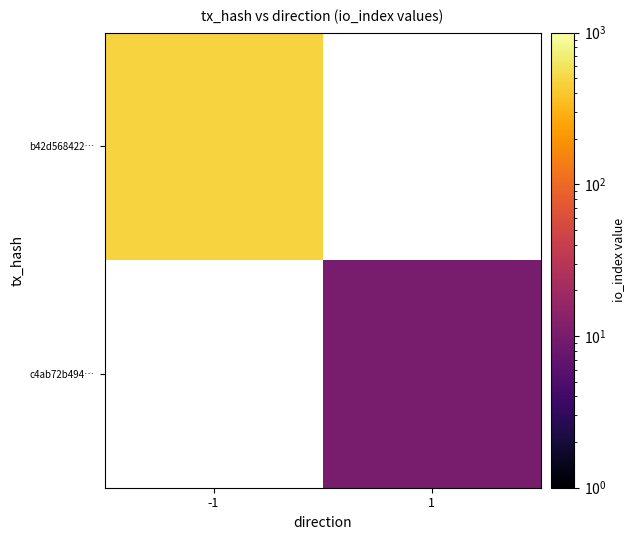

The value of b42d568422… at -1 is 247.4. True or false?

False